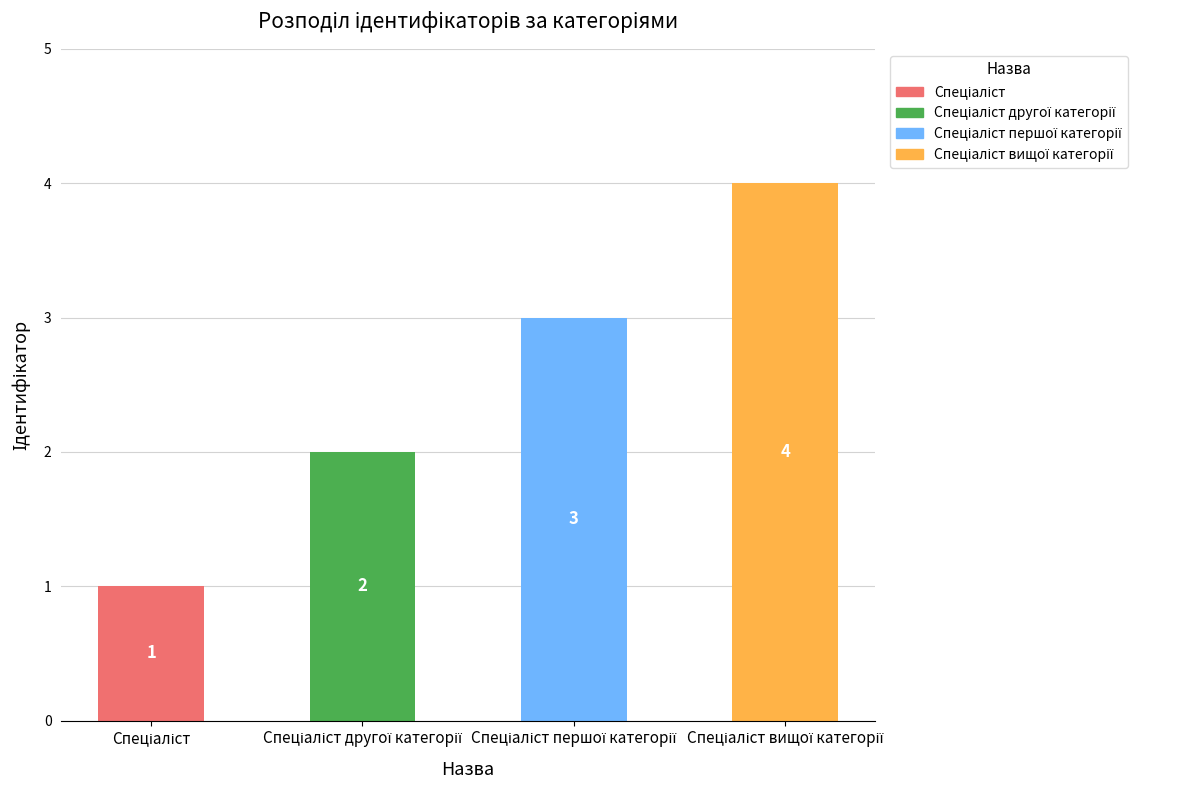

What is the maximum value shown in the chart?

4